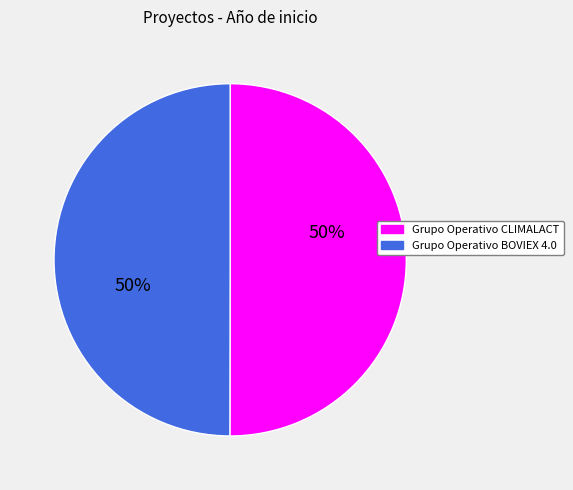

True or false: Grupo Operativo CLIMALACT accounts for 42% of the total.

False